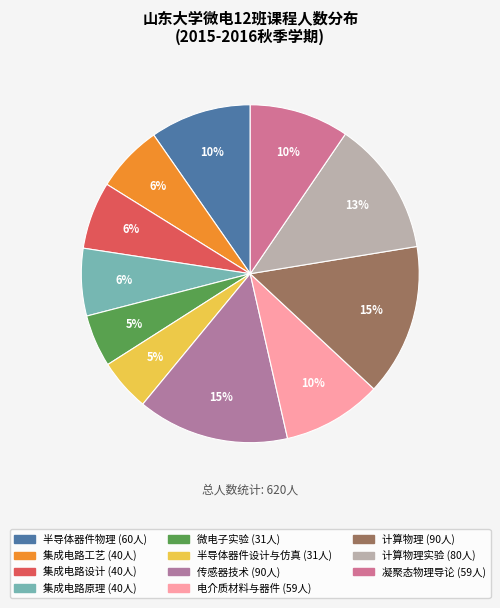

Is there any slice that represents more than half of the pie?

No